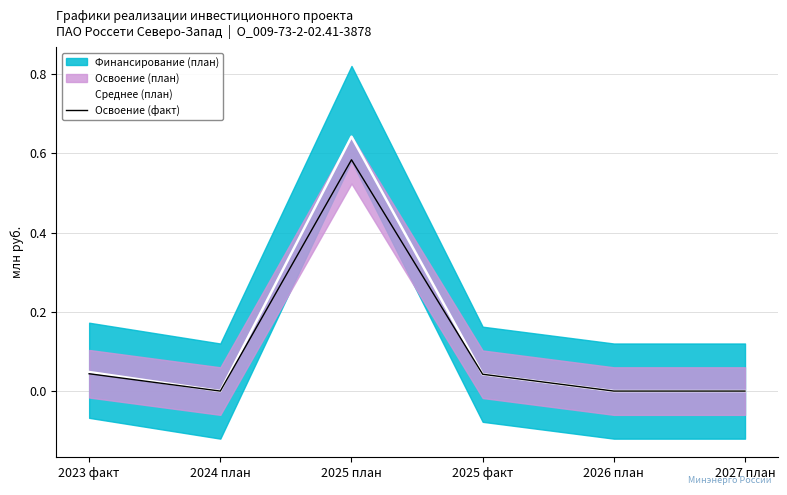

What is the average value of the Среднее (план) series?

0.1